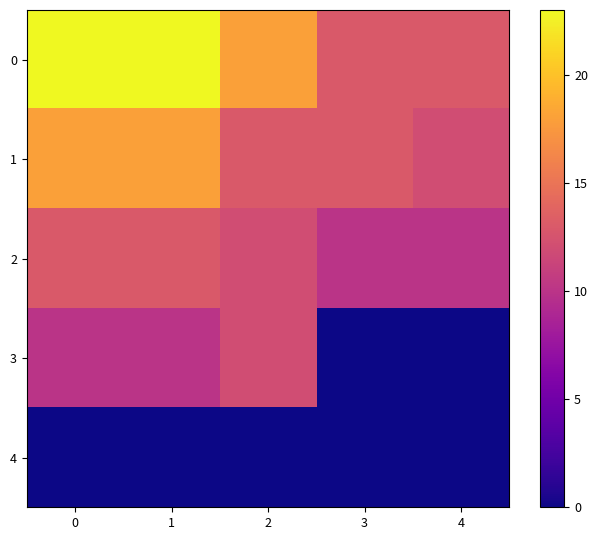

Rank the series at 4 from highest to lowest value.

0, 1, 2, 3, 4